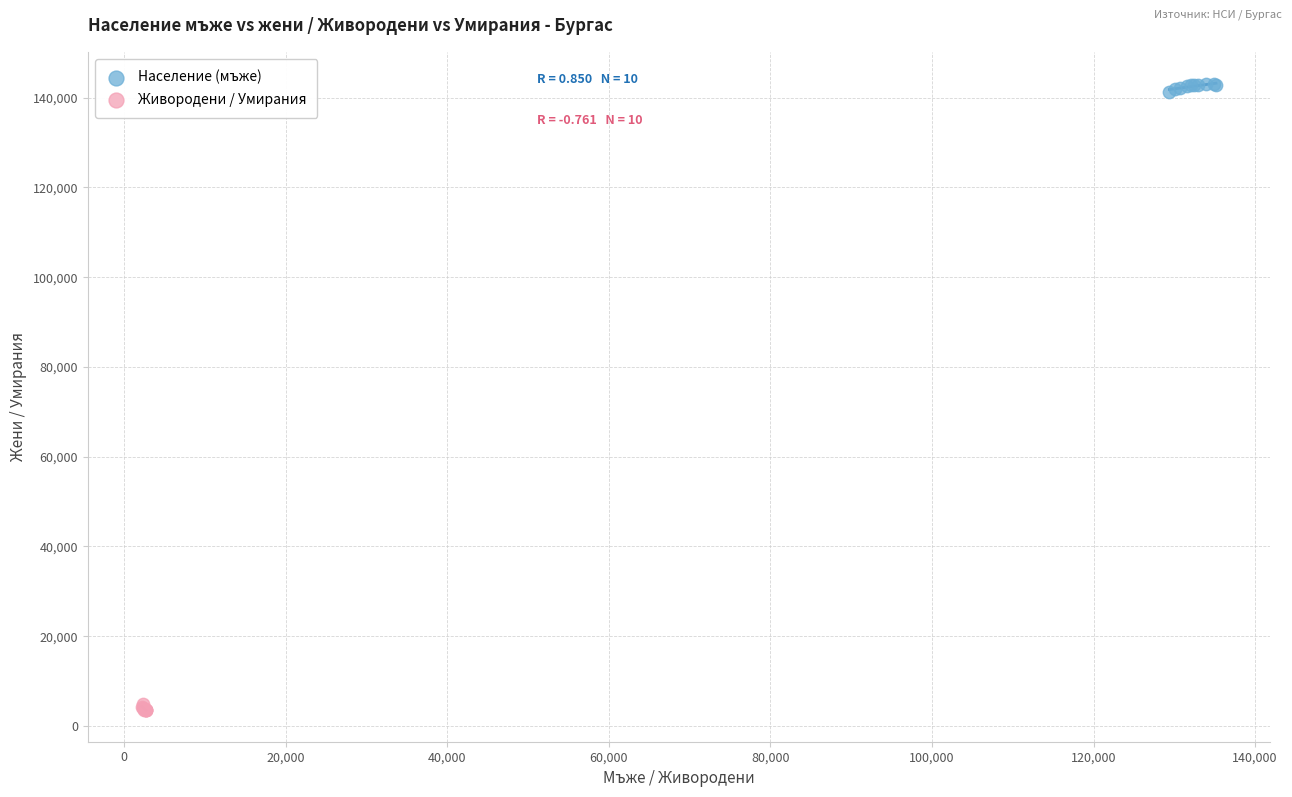

Which series contains the highest Y value?

Население (мъже)